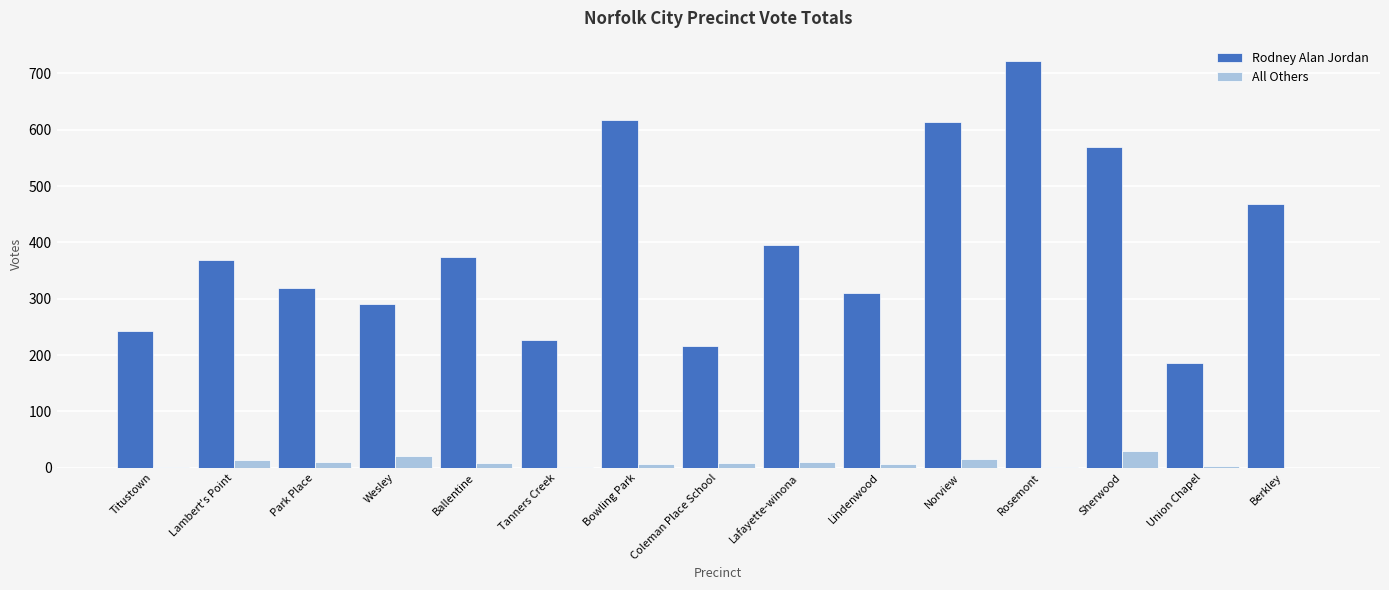

What is the sum of all Rodney Alan Jordan values?

5920